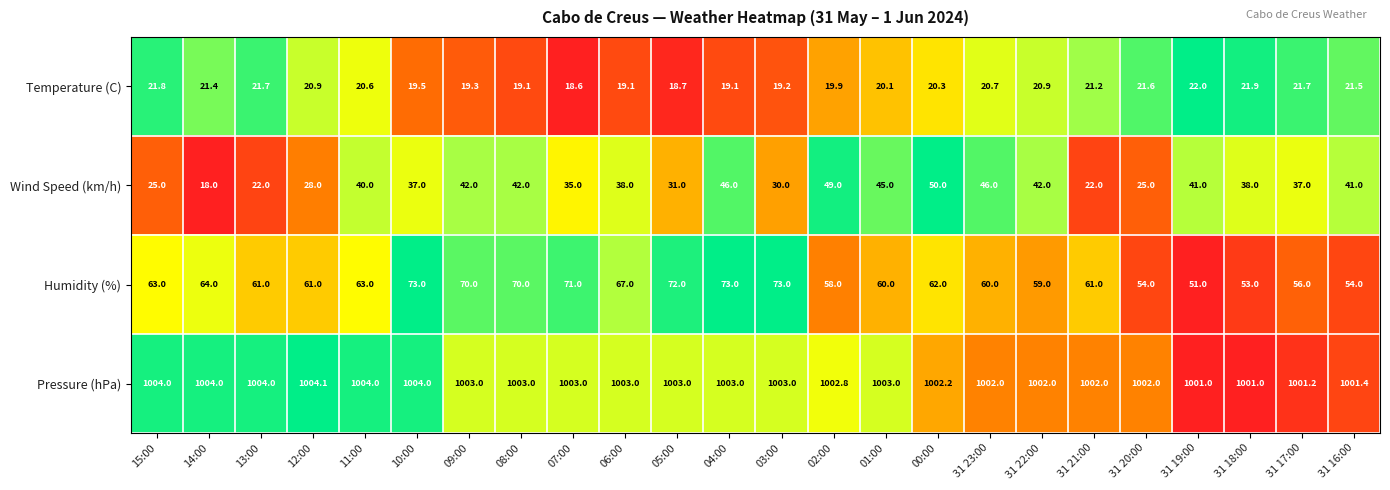

What is the total value across all series at 31 21:00?

1106.2